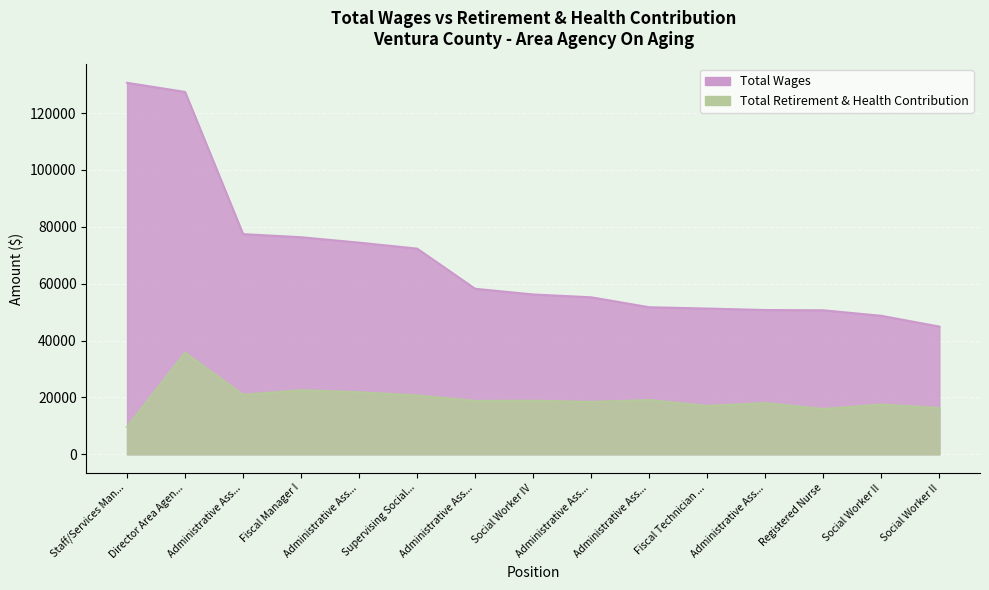

What is the total value across all series at Administrative Assistant I?

73636